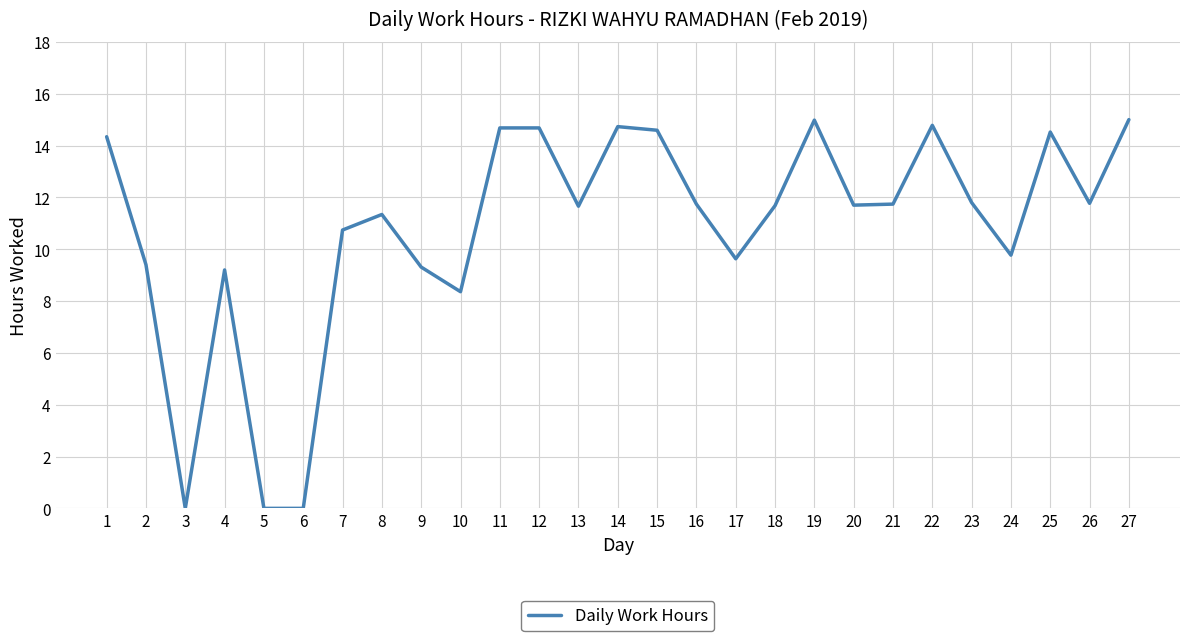

True or false: there are more than 0 points higher than both neighbors.

True